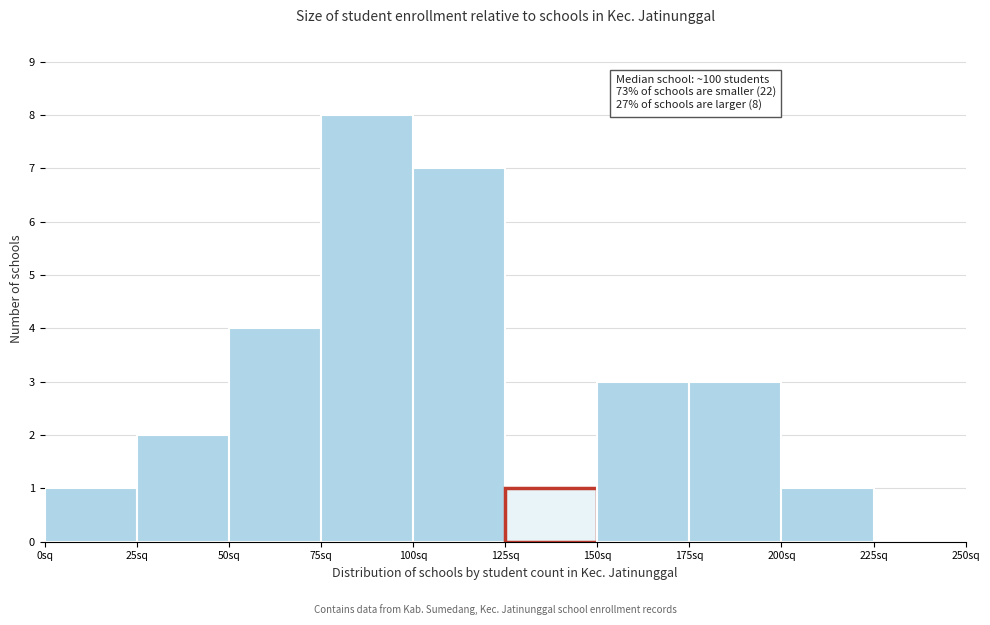

Which range on the x-axis has the tallest bar?

75 to 100